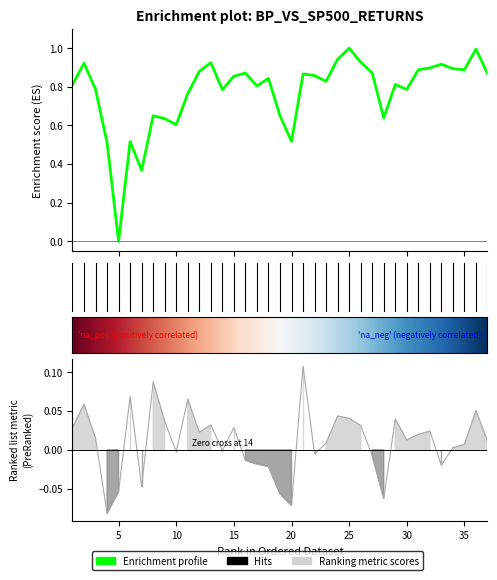

Rank the categories by value from highest to lowest.

21, 8, 6, 11, 2, 36, 24, 25, 29, 9, 13, 26, 1, 15, 32, 12, 31, 3, 30, 37, 23, 35, 34, 14, 10, 22, 27, 16, 17, 33, 18, 7, 5, 19, 28, 20, 4